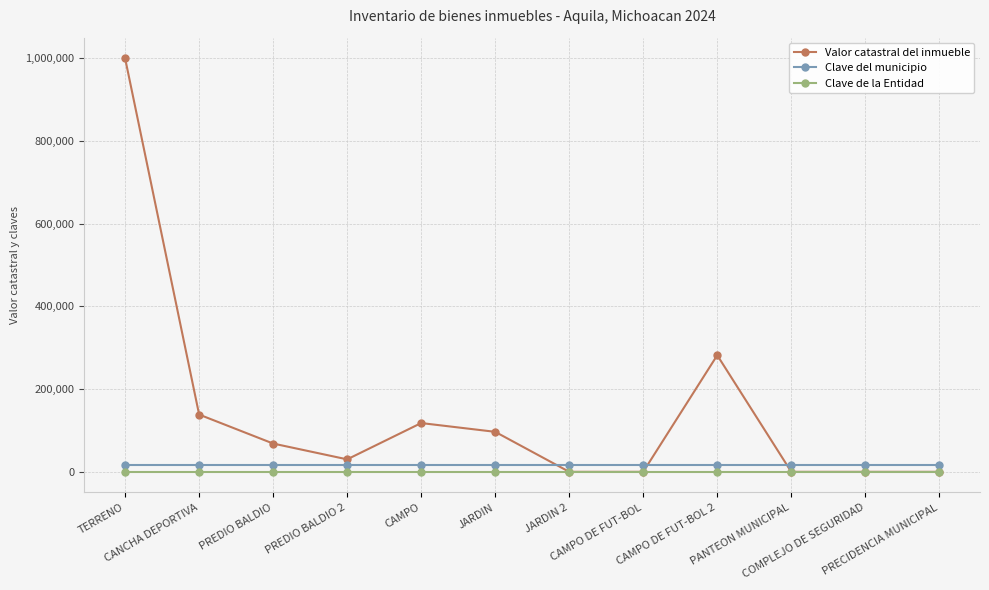

Which label corresponds to the largest value in the chart?

TERRENO